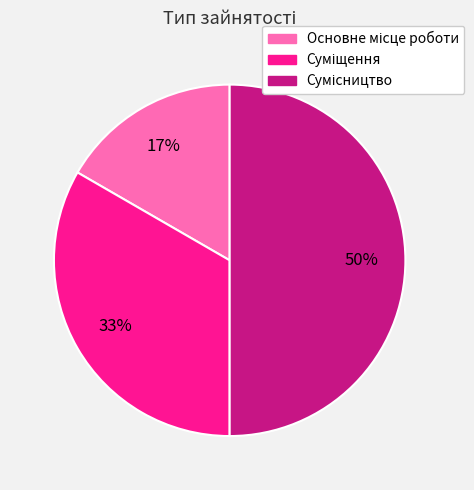

To the nearest percent, what is the average slice percentage?

33%